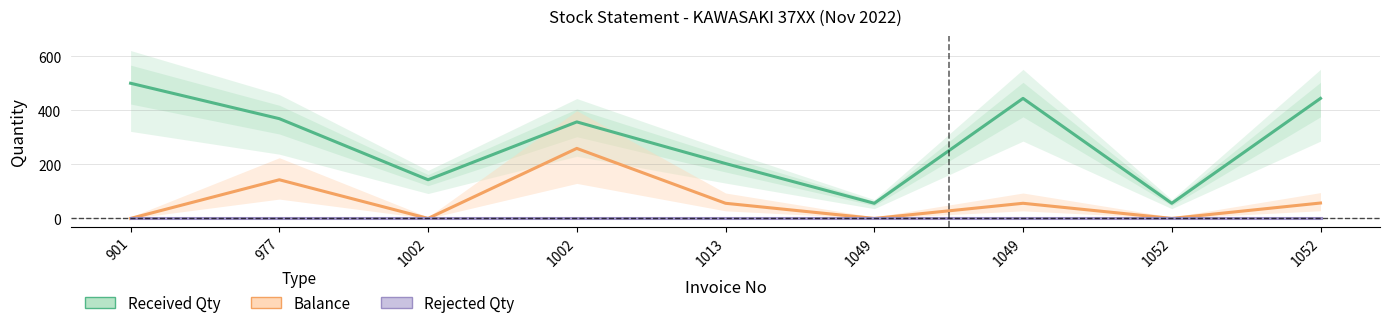

True or false: Received Qty has a value of 629 at 1049.

False